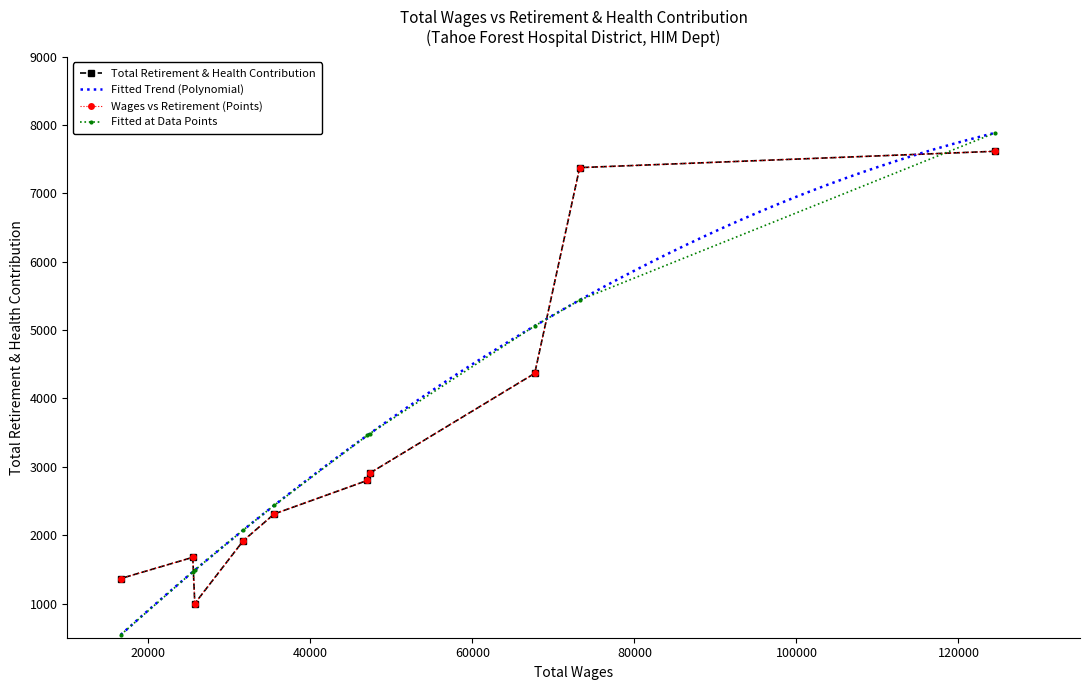

Count the number of values greater than 2801.

4